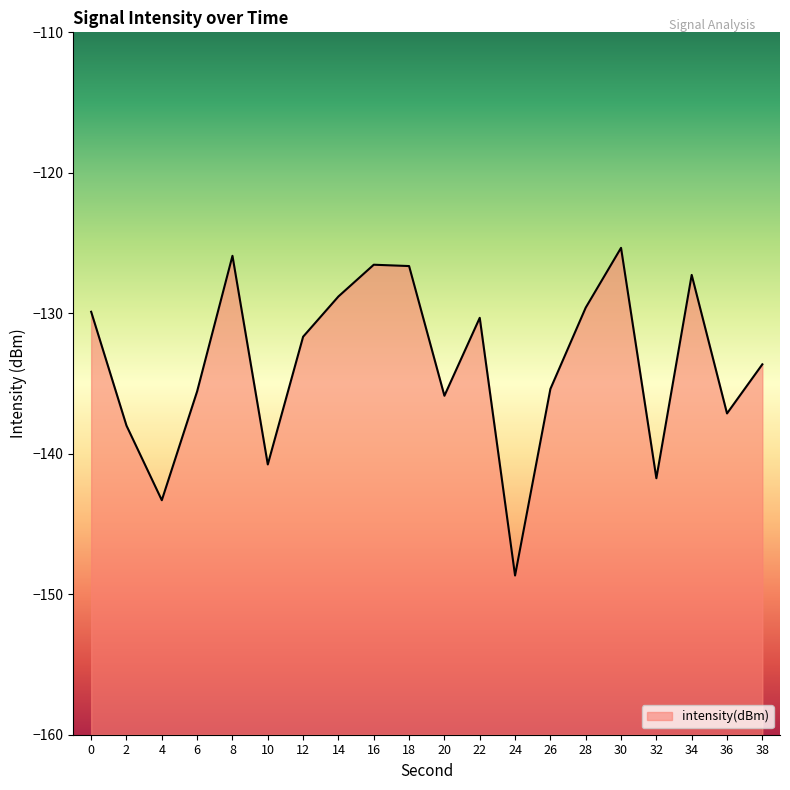

Reading left to right, list all the values displayed in this chart.

0=-129.9	2=-138.0	4=-143.3	6=-135.6	8=-125.9	10=-140.8	12=-131.7	14=-128.8	16=-126.5	18=-126.6	20=-135.9	22=-130.3	24=-148.7	26=-135.4	28=-129.6	30=-125.3	32=-141.7	34=-127.3	36=-137.1	38=-133.6